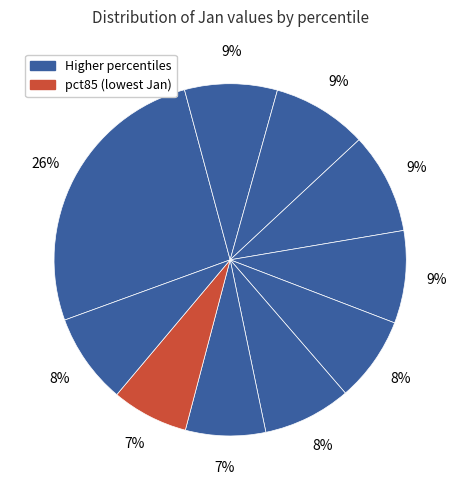

How many segments does this pie chart have?

10